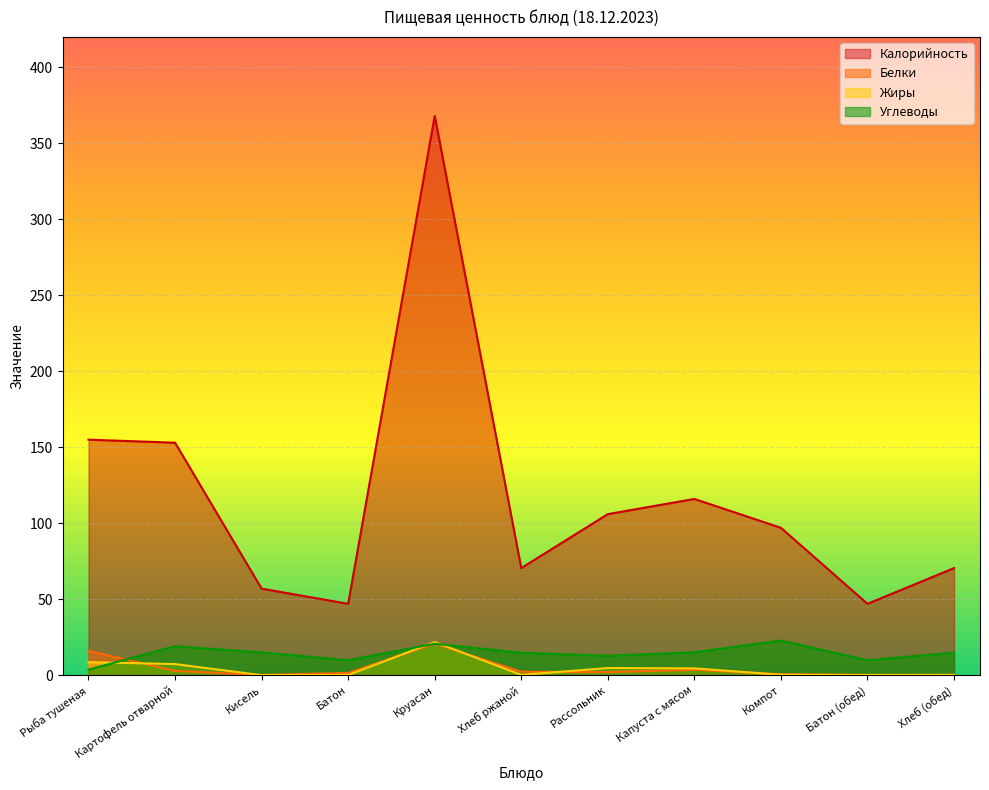

Which category has the highest value across all series?

Круасан